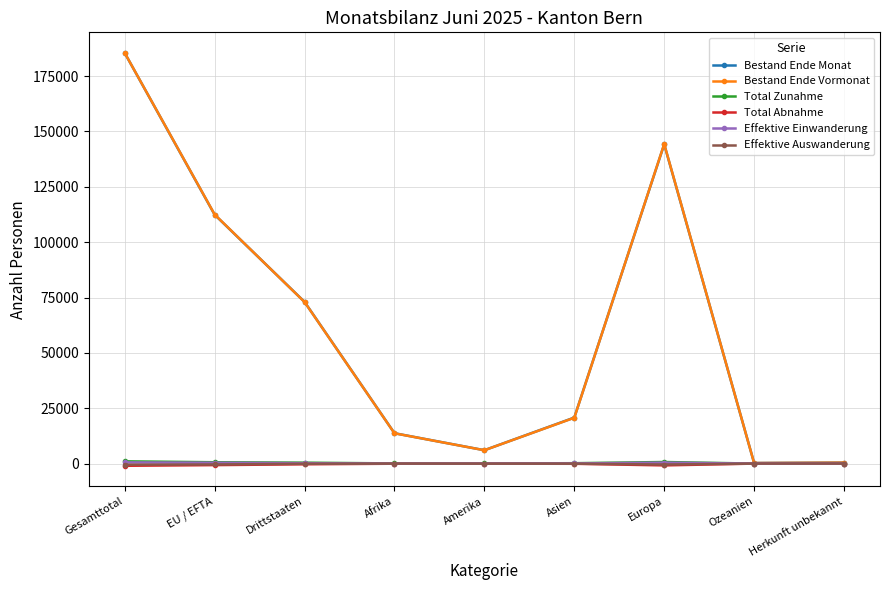

At which category does the chart reach its peak across all series?

Gesamttotal